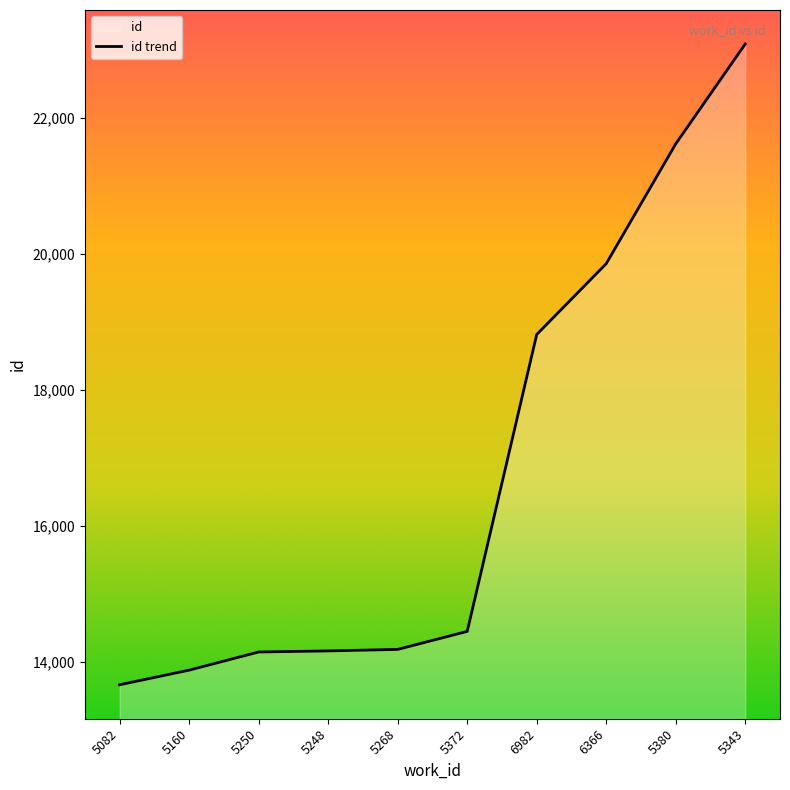

How many data points are less than 14448?

5